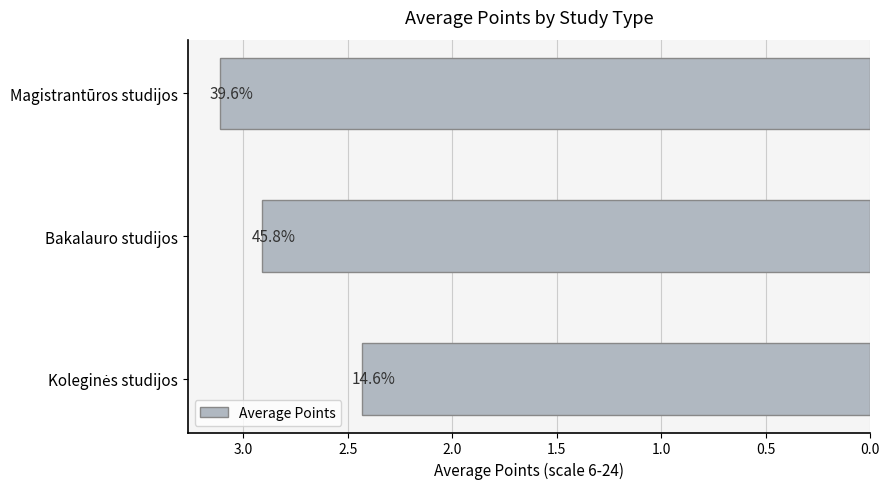

Are the bars horizontal?

Yes